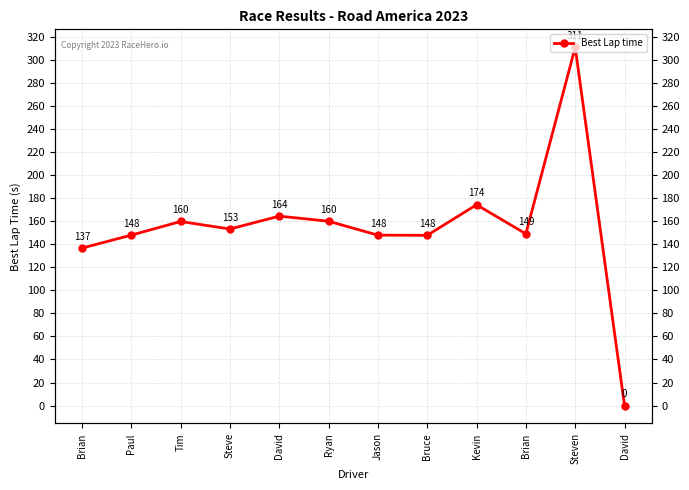

Where is the data nearest to the value 155?

Steve